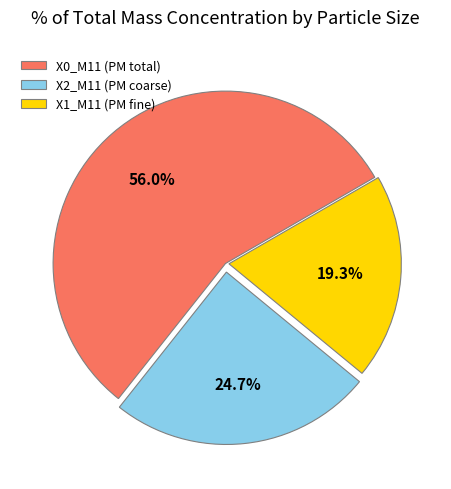

Does X1_M11 (PM fine) account for over 50% of the chart?

No